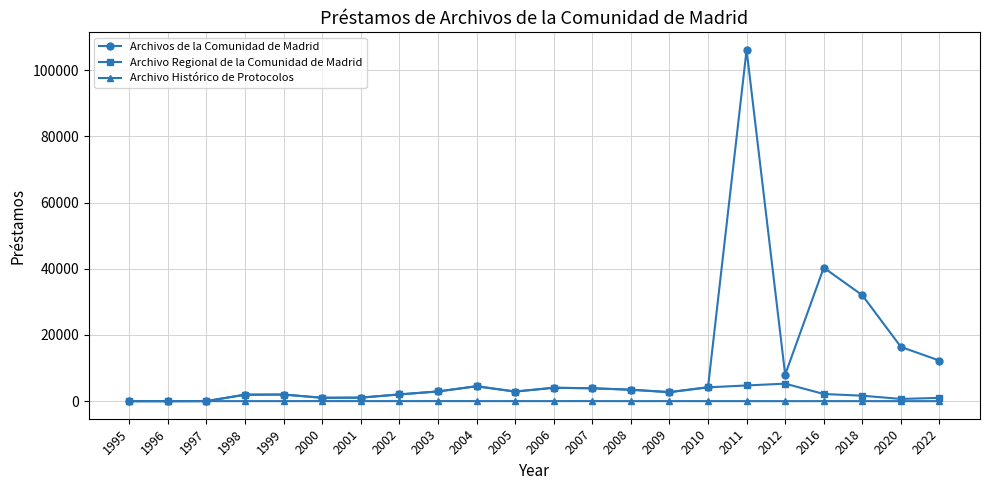

List the series in order of their peak value, lowest first.

Archivo Histórico de Protocolos, Archivo Regional de la Comunidad de Madrid, Archivos de la Comunidad de Madrid